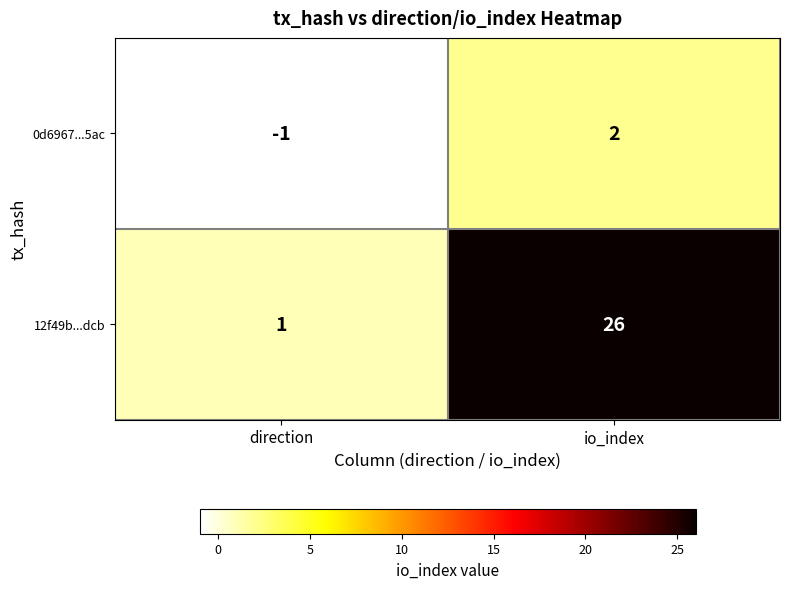

Which series has the largest total across all categories?

12f49b...dcb